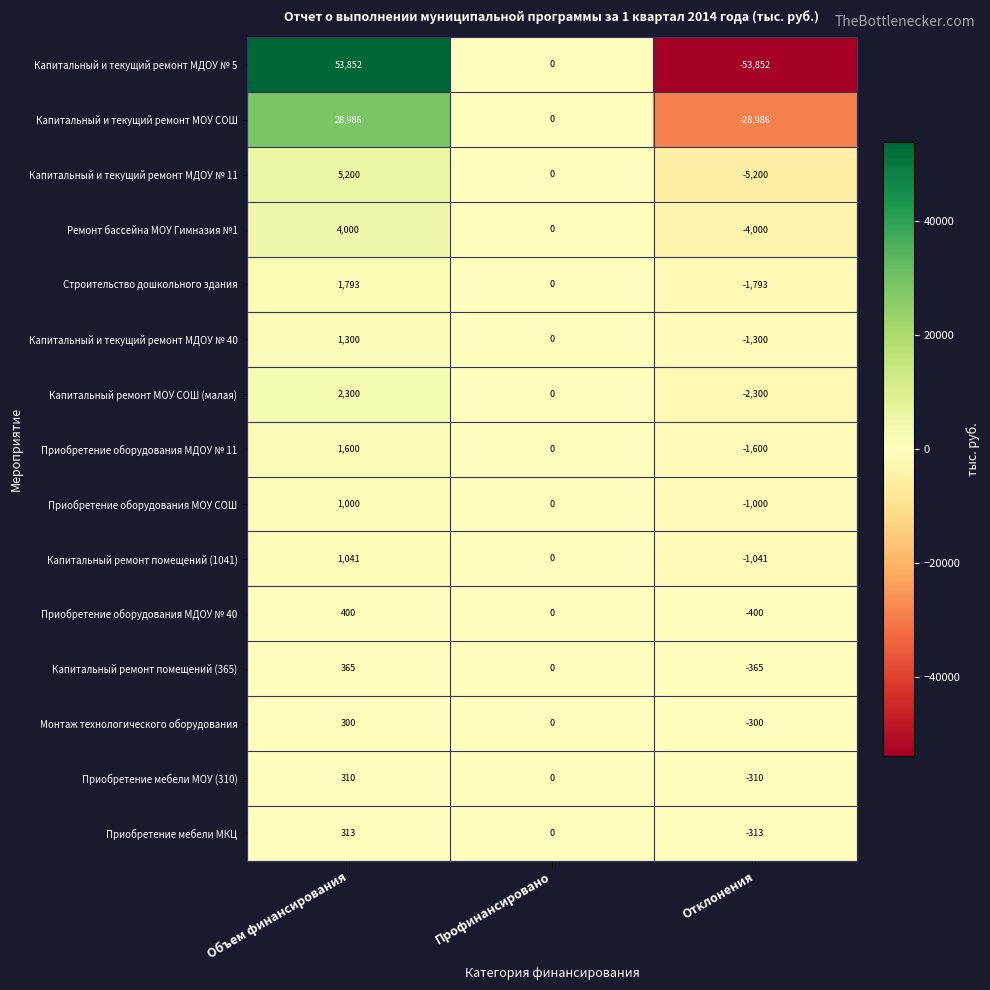

Between Объем финансирования and Отклонения, which series saw the biggest shift?

Капитальный и текущий ремонт МДОУ № 5